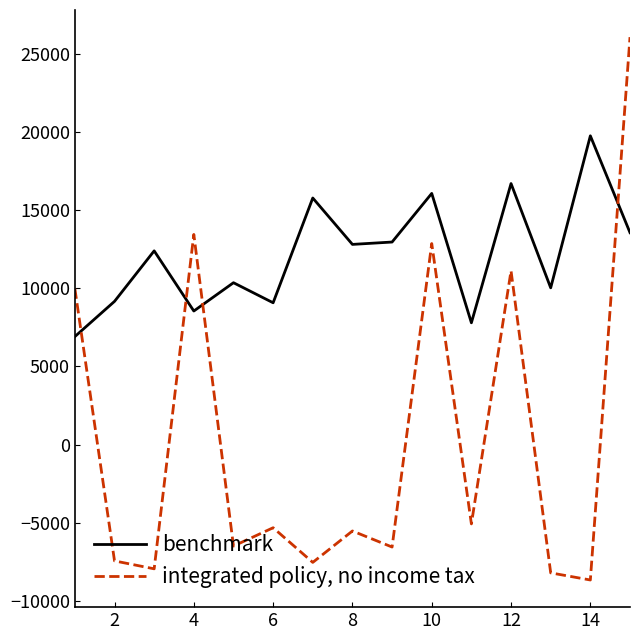

What are all the series names shown in the legend?

benchmark, integrated policy, no income tax